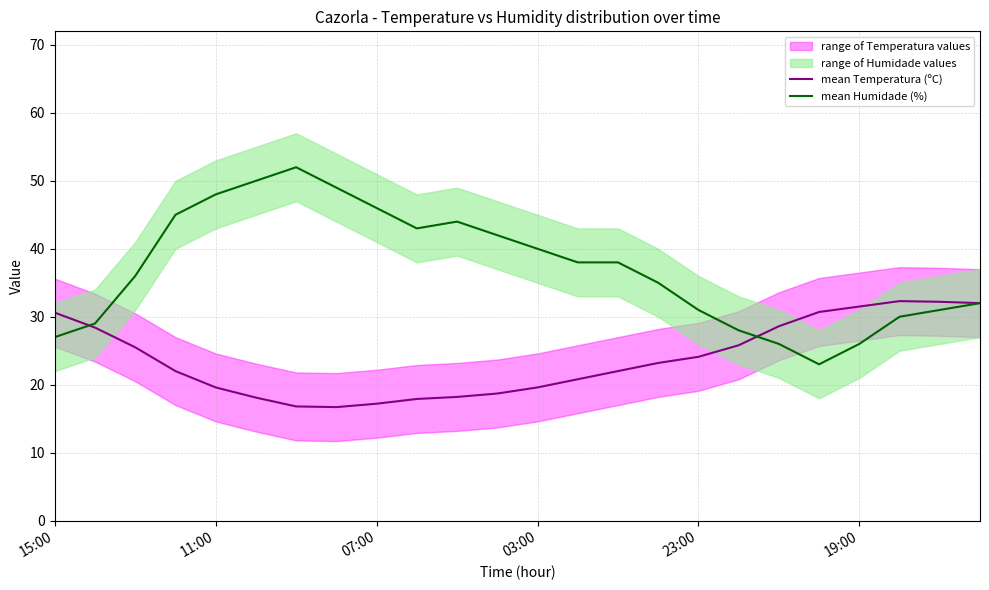

What is the highest value of the mean Humidade (%) series?

52.0